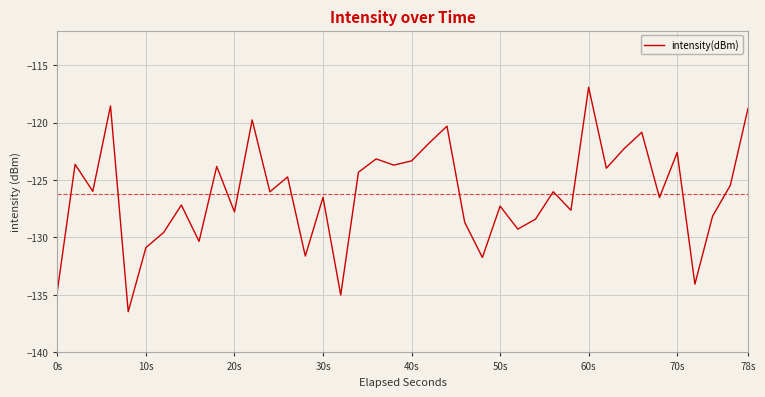

What is the difference between the maximum and minimum values?

19.5